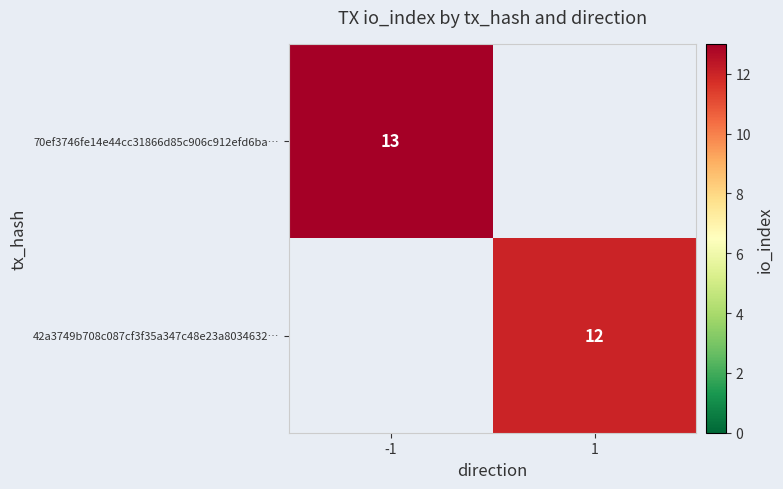

Is the value of 42a3749b708c087cf3f35a347c48e23a8034632… at 1 greater than the value of 70ef3746fe14e44cc31866d85c906c912efd6ba… at -1?

No